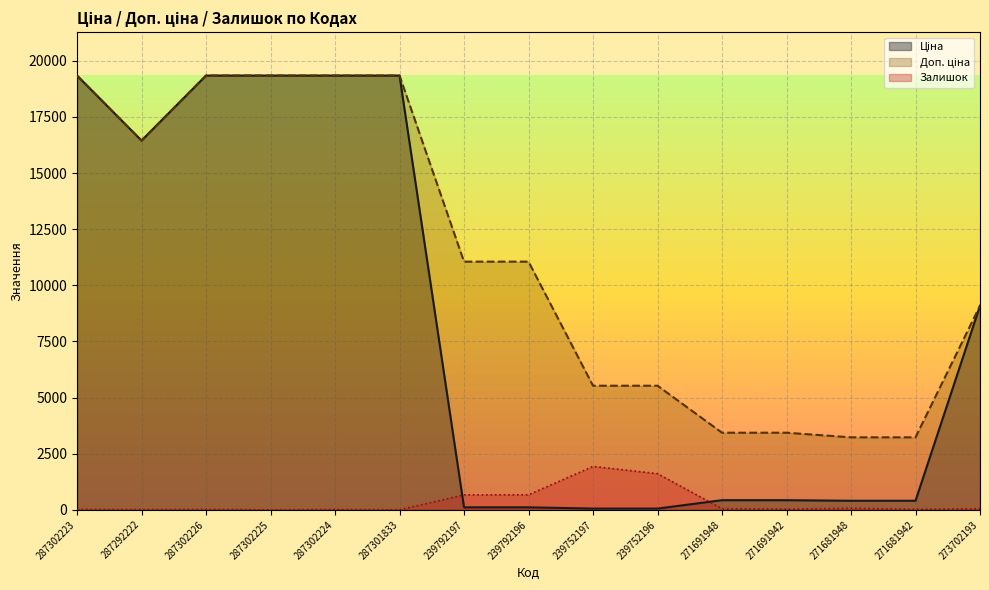

What is the sum of the Залишок values at 287302223 and 271691942?

46.2